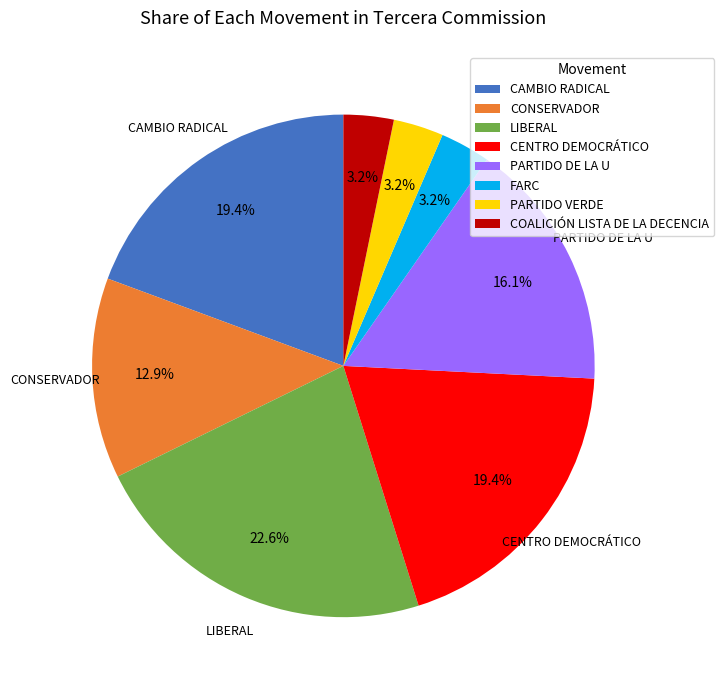

To the nearest percent, what portion does FARC represent?

3%